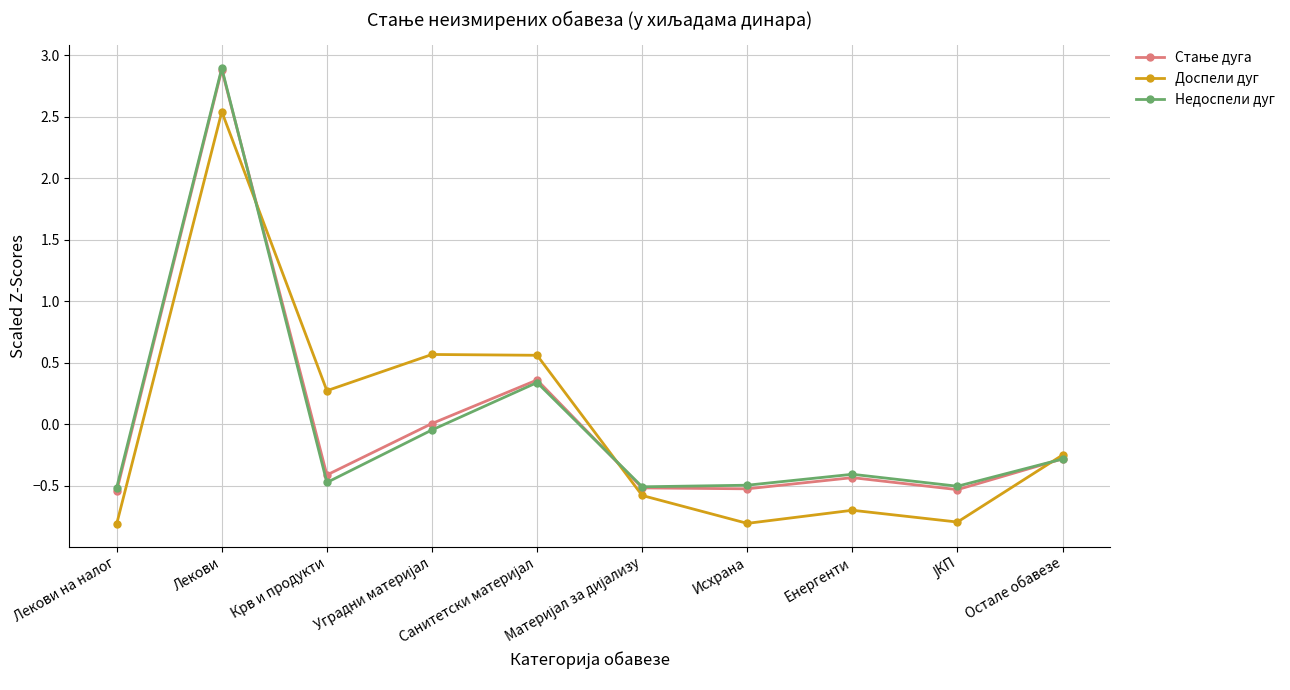

In Доспели дуг, how many points are lower than both neighbors (excluding endpoints)?

3